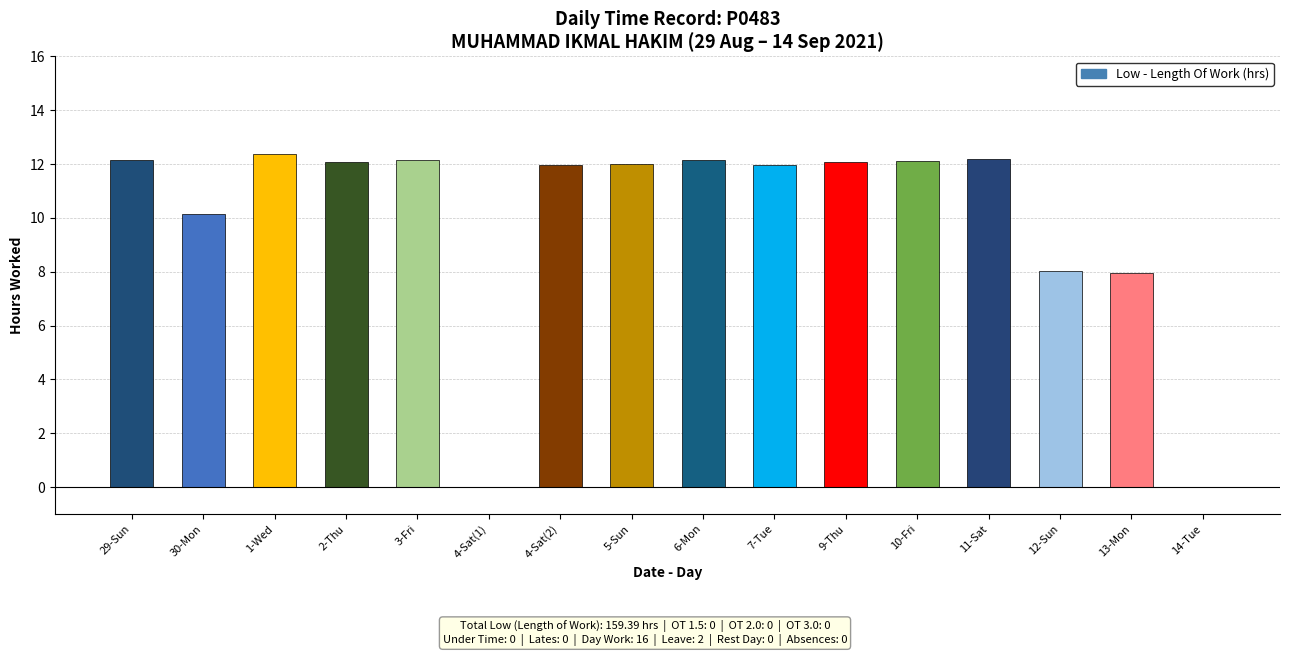

How many series are shown in this chart?

1